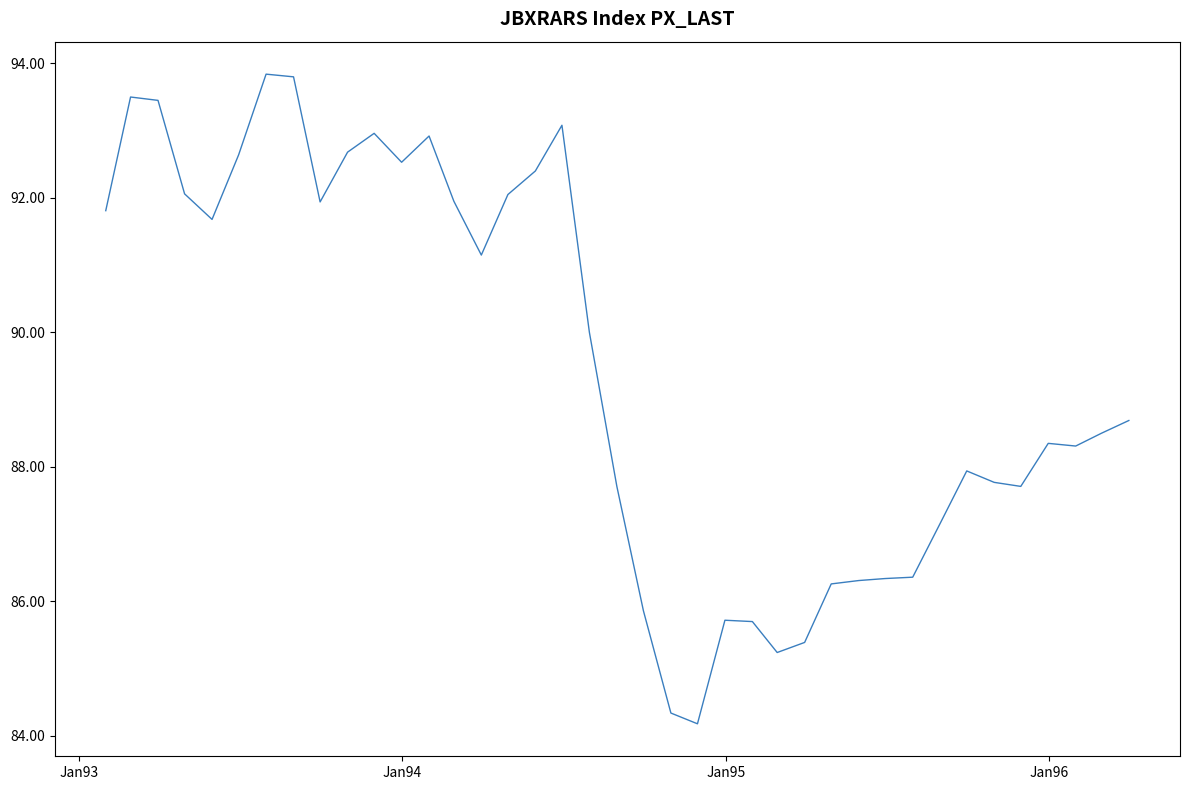

What is the greatest value displayed?

93.8